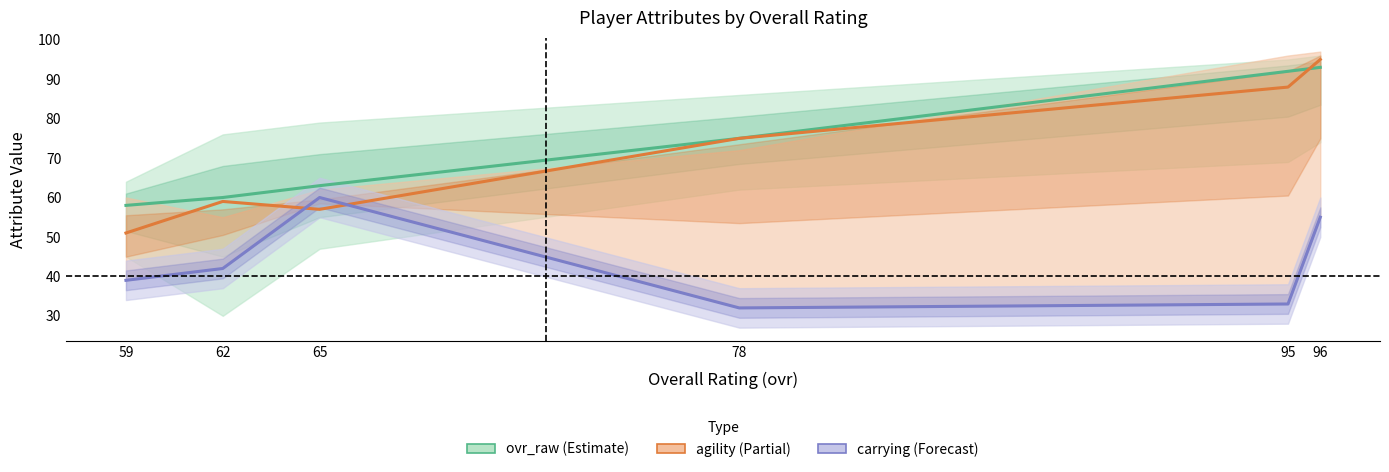

At which label does ovr_raw reach its minimum?

59